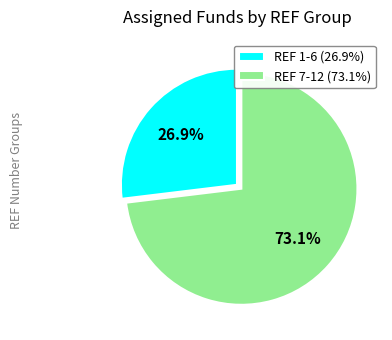

What is the total percentage of REF 1-6 (26.9%) and REF 7-12 (73.1%)?

100.0%